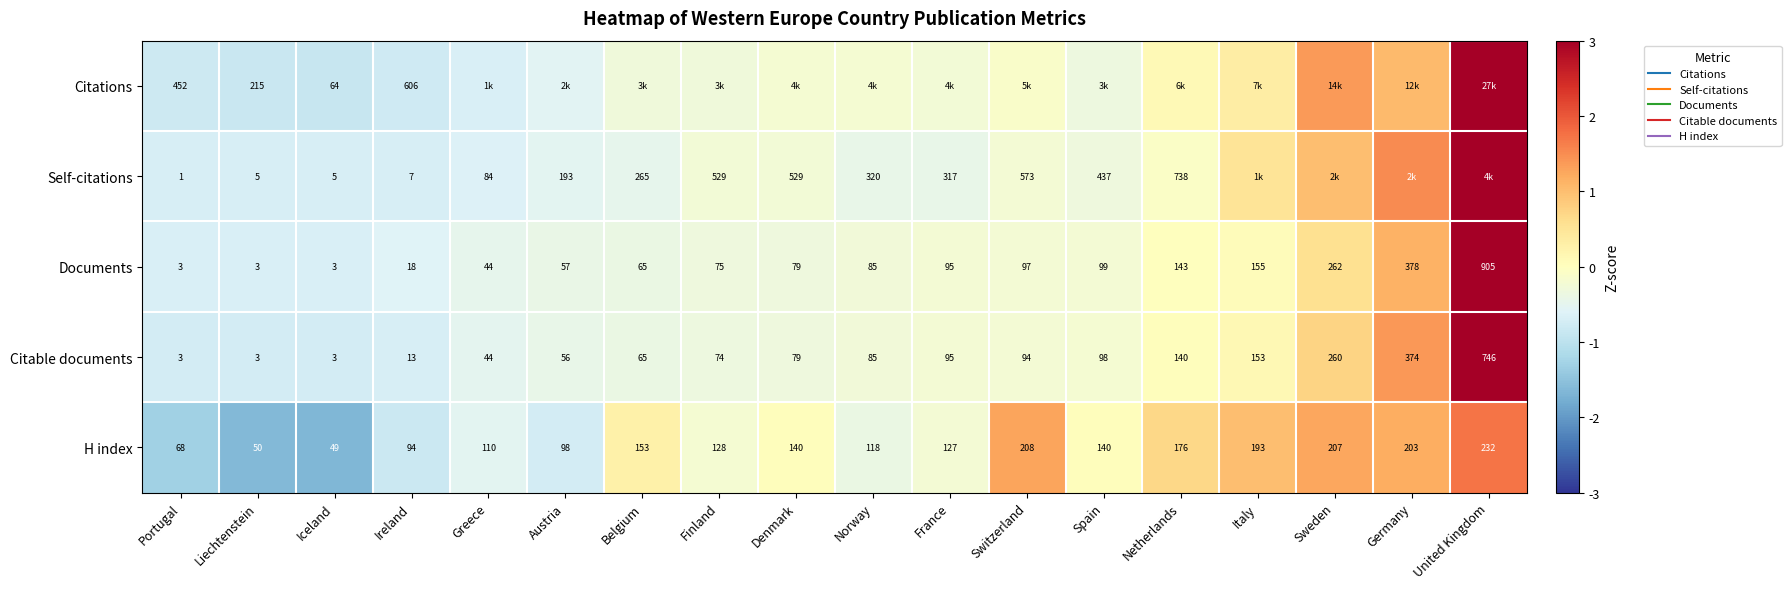

At which label does Citations first exceed 0?

Netherlands